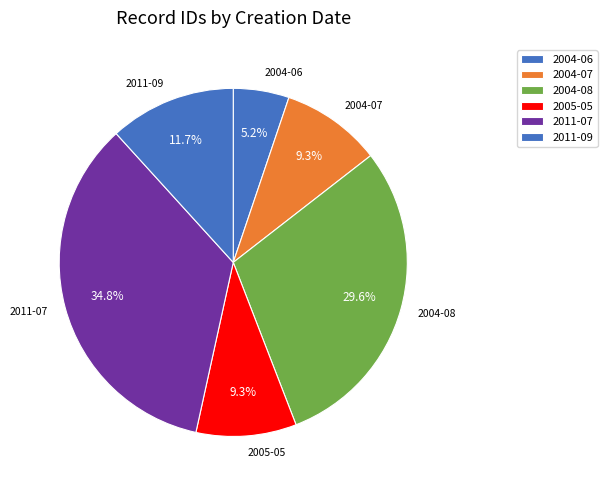

Which category has the biggest portion of the pie?

2011-07